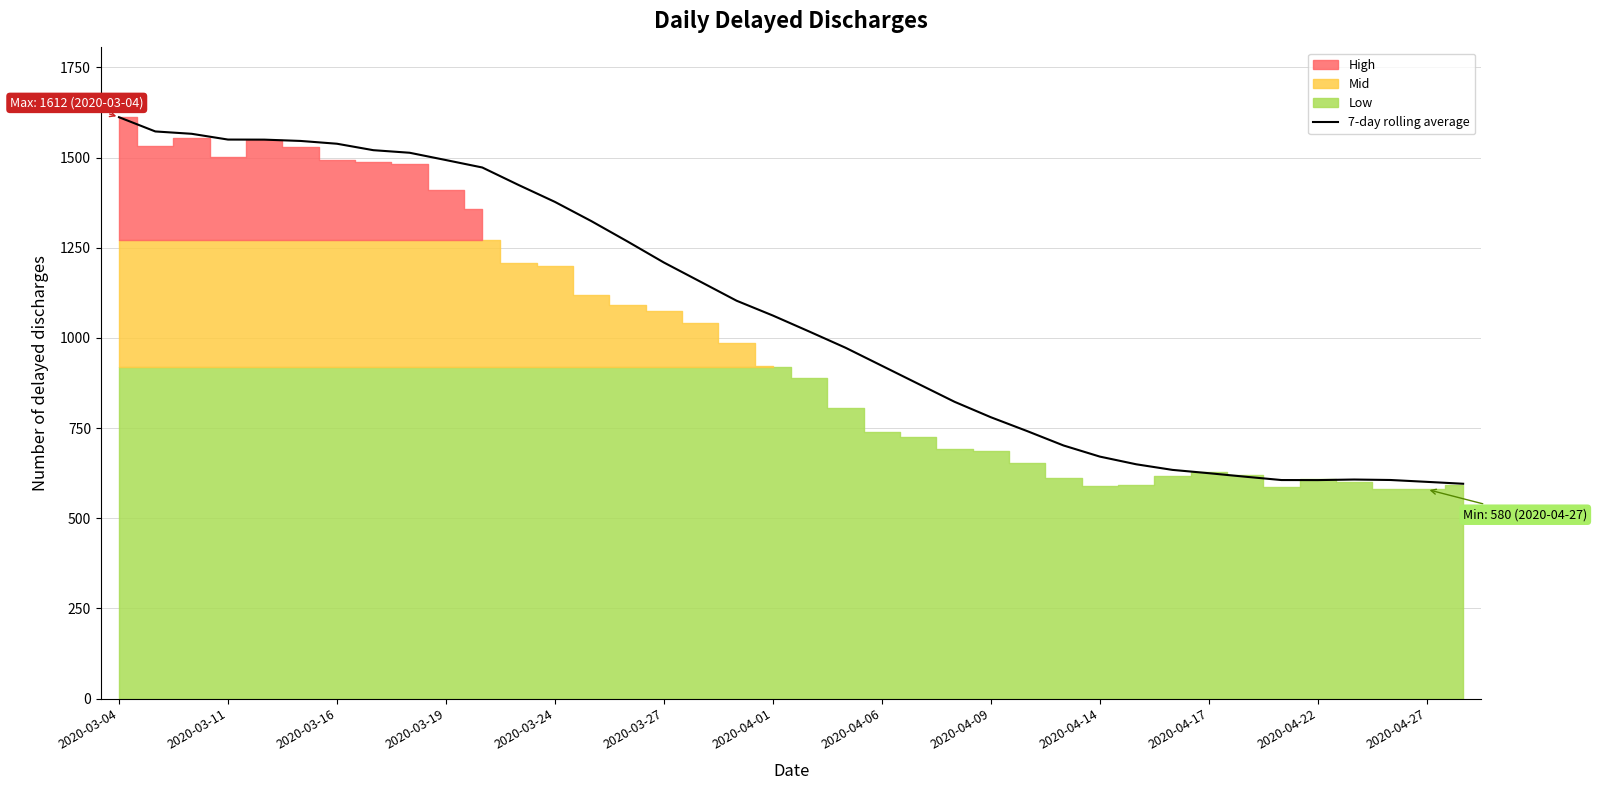

How many data points are less than 1062?

19